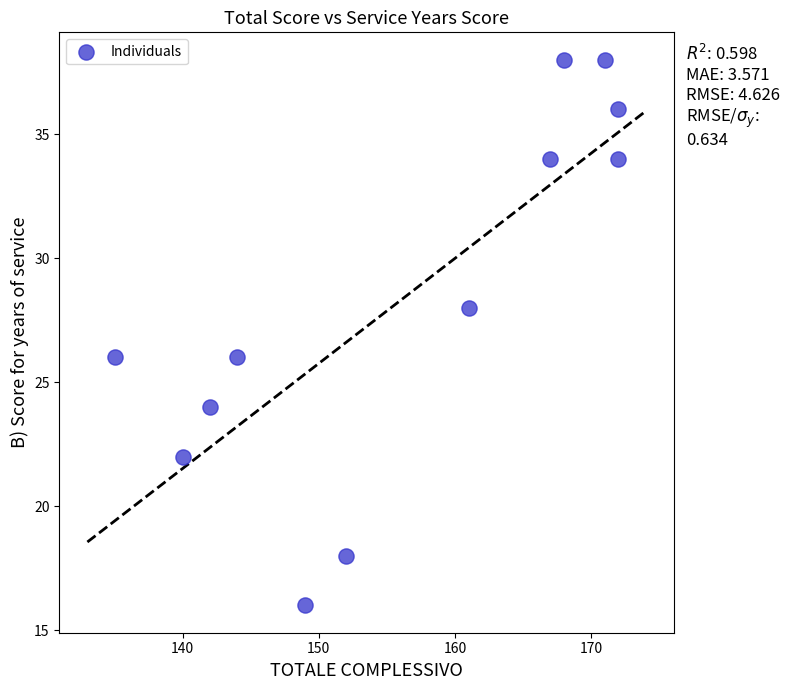

What is the average Y value?

28